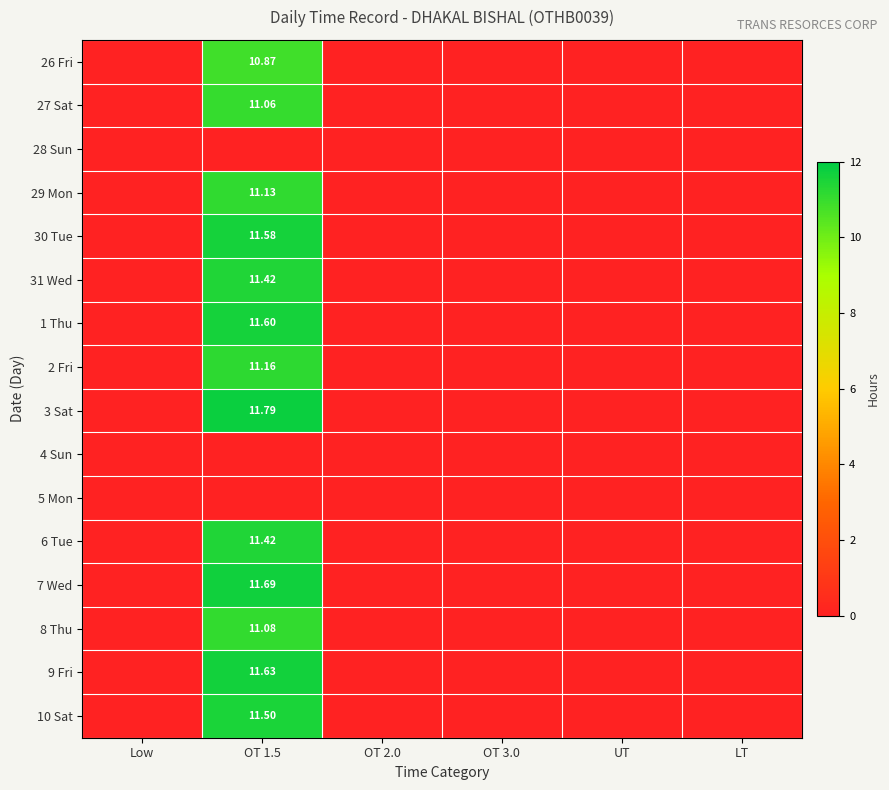

What is the greatest value displayed?

11.8